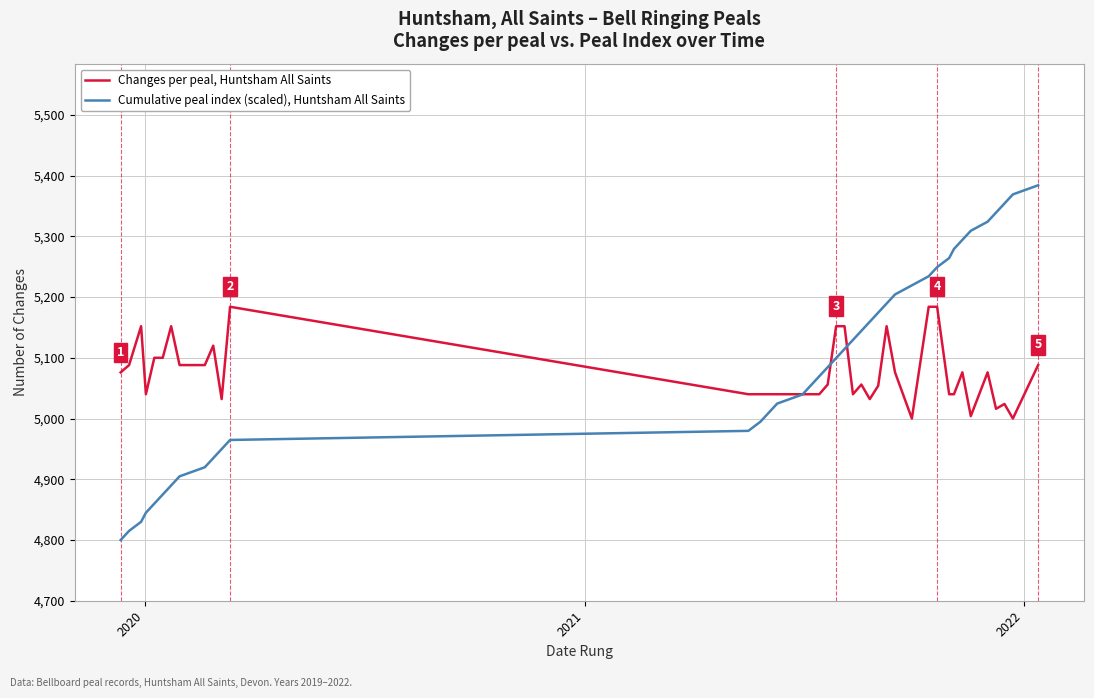

Which series has the largest range (max minus min)?

Cumulative peal index (scaled), Huntsham All Saints